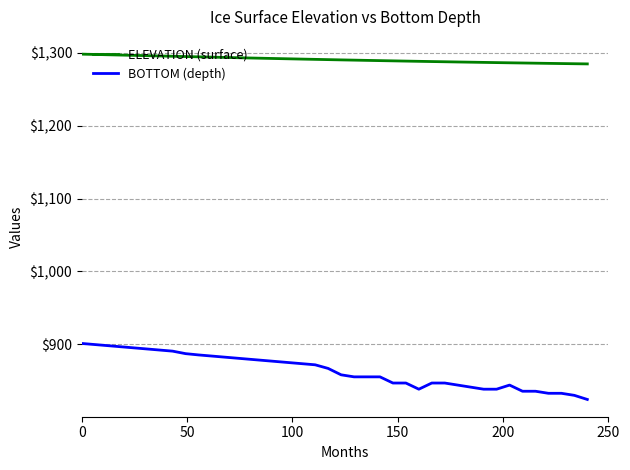

Which series has the widest spread of values?

BOTTOM (depth)